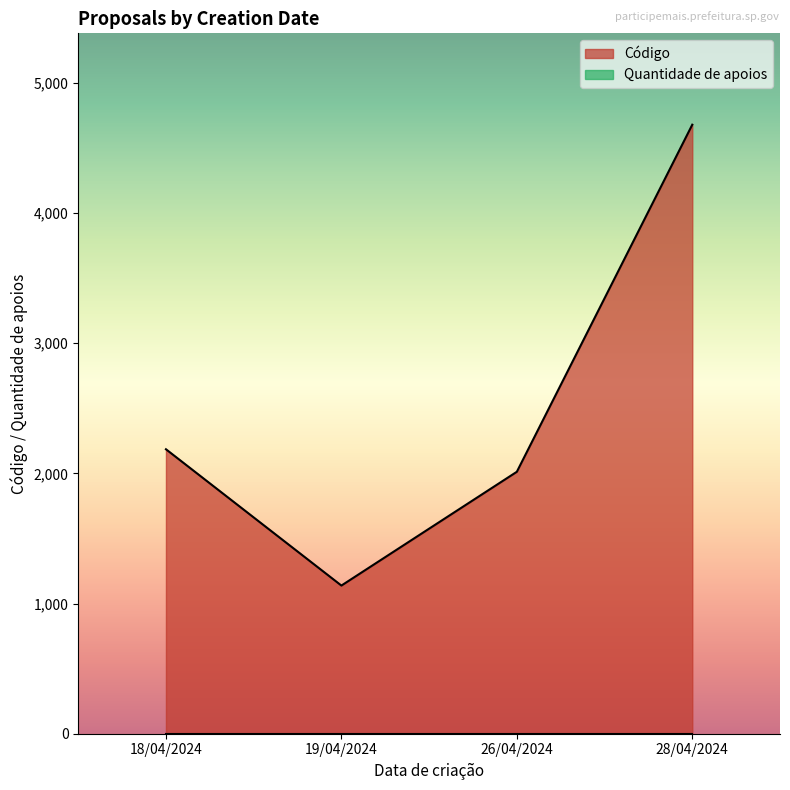

What are all the series names shown in the legend?

Código, Quantidade de apoios